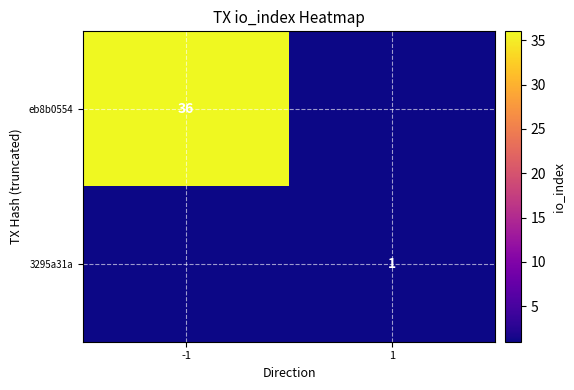

The eb8b0554 series shows 13 at -1. True or false?

False